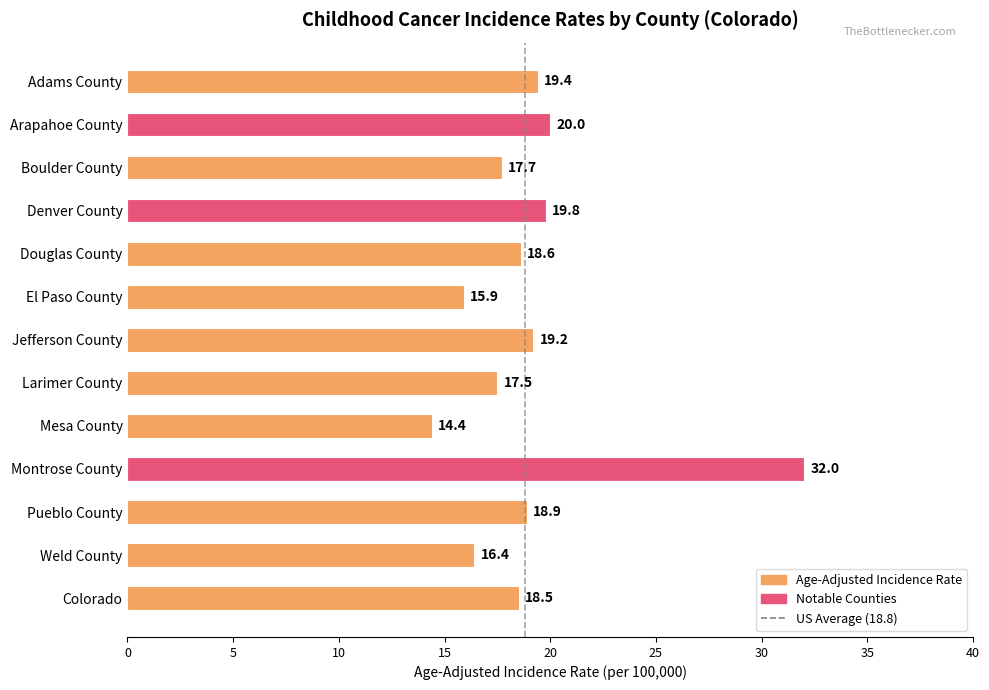

What is the change in value from Colorado to Adams County?

+0.9